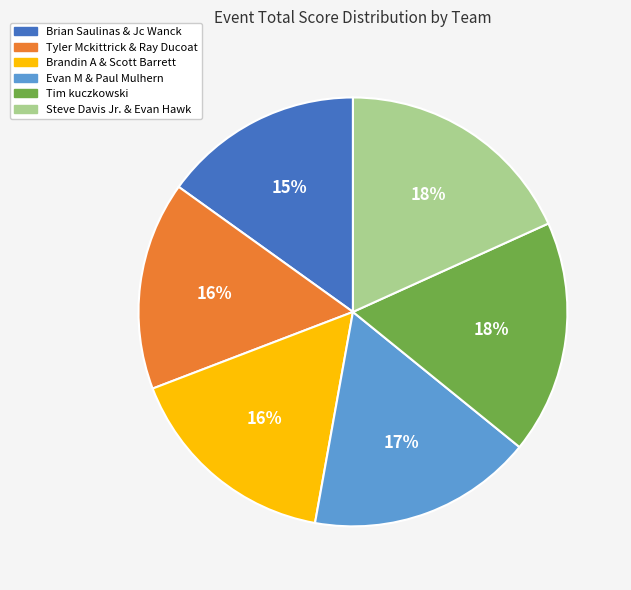

Combined, do Brandin A & Scott Barrett and Steve Davis Jr. & Evan Hawk account for over 50%?

No